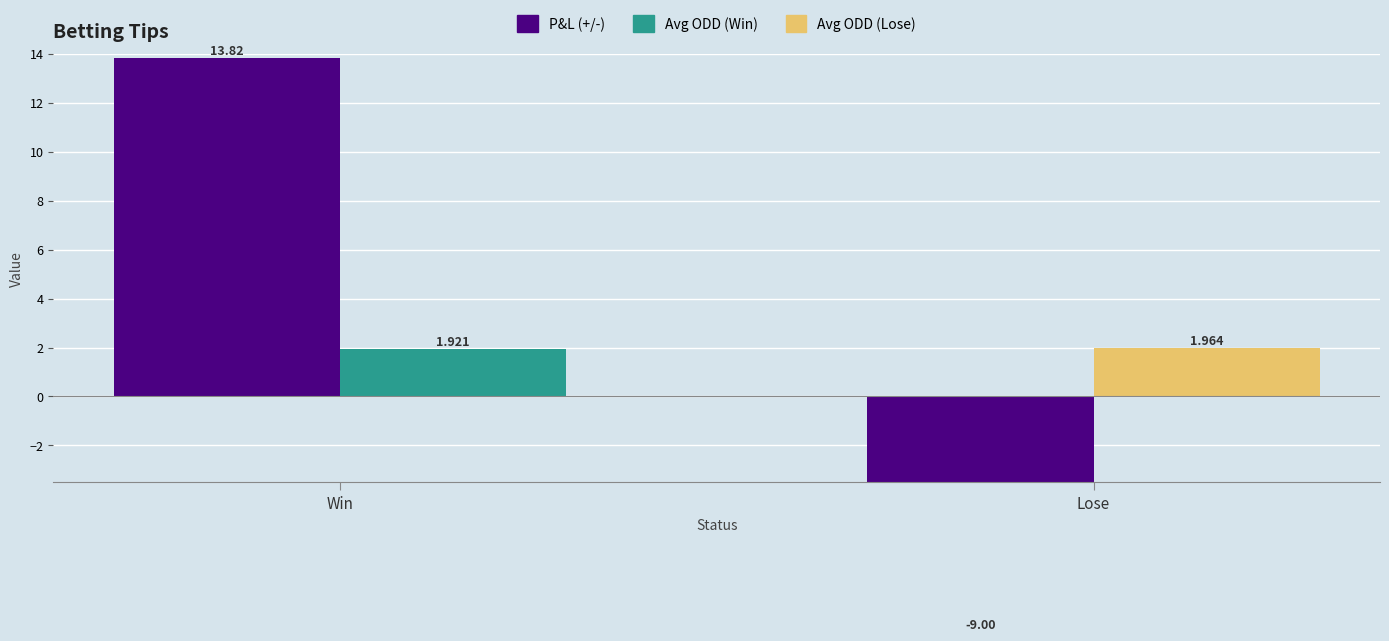

What is the approximate value of P&L (+/-) at Win?

13.8